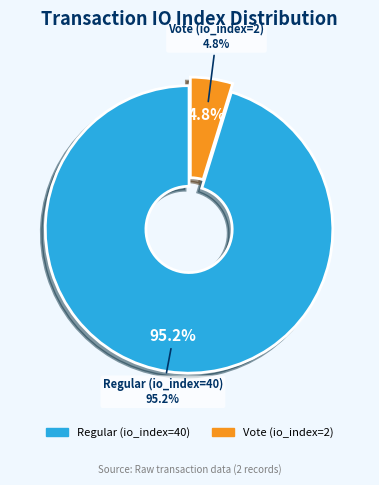

How many segments does this pie chart have?

2